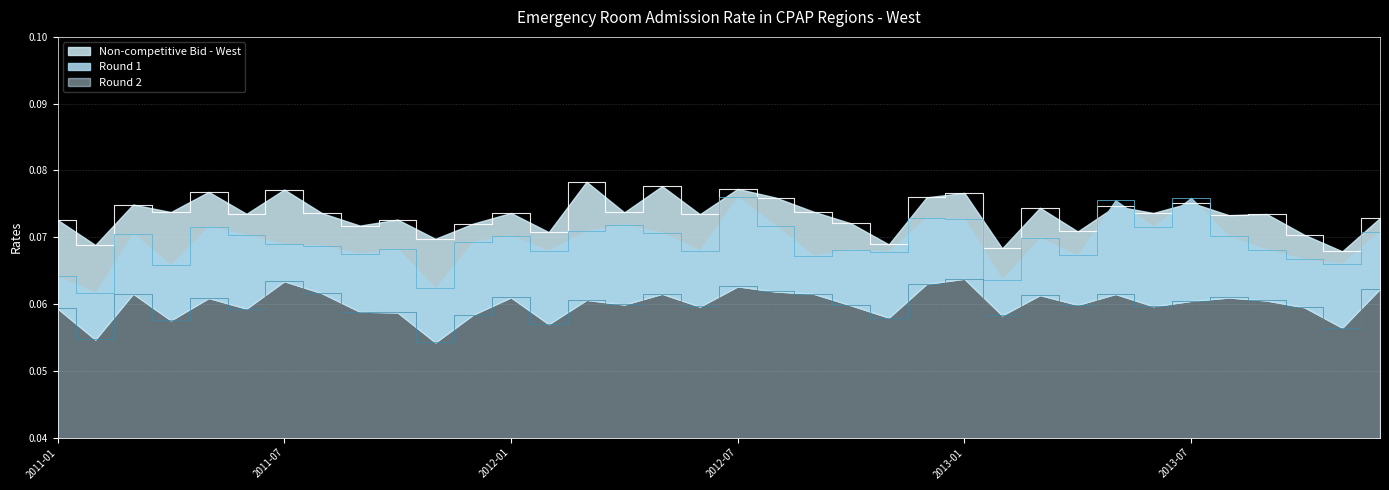

At which label does Round 2 reach its peak?

2013-01